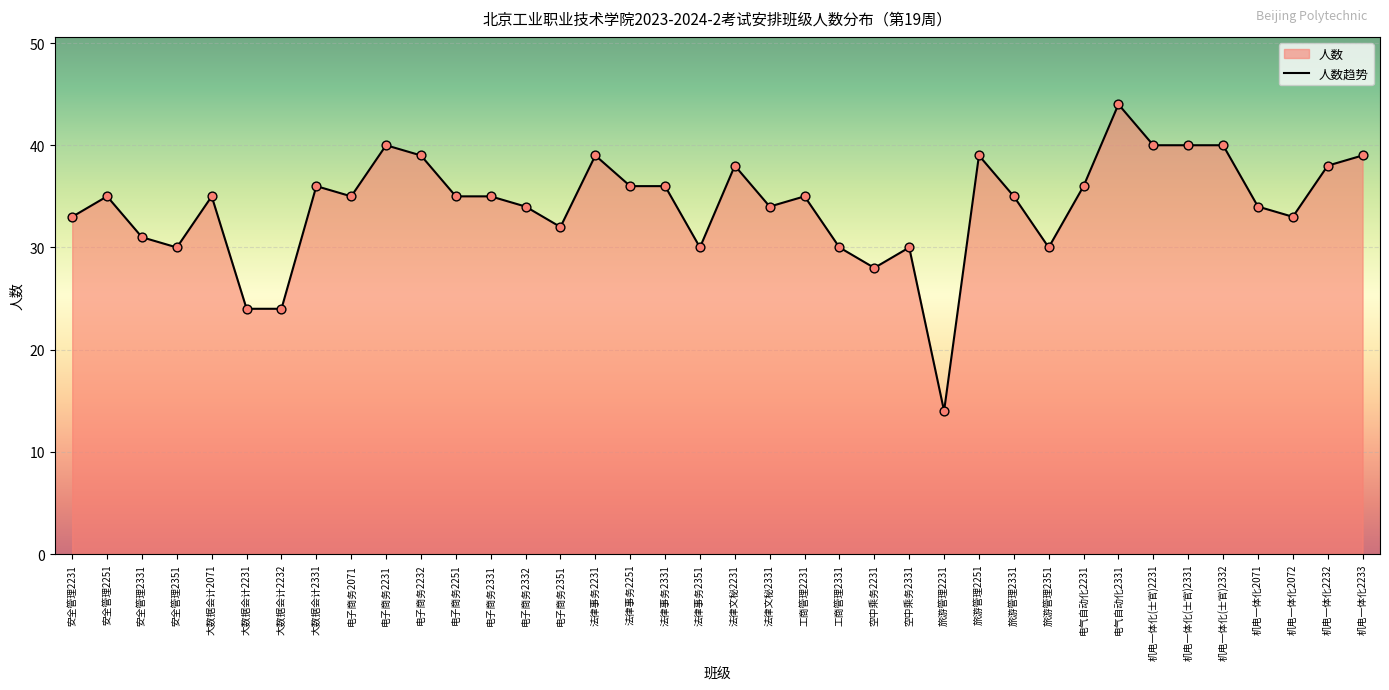

Approximately how many times larger is the value at 电子商务2232 compared to 法律事务2331?

1.1